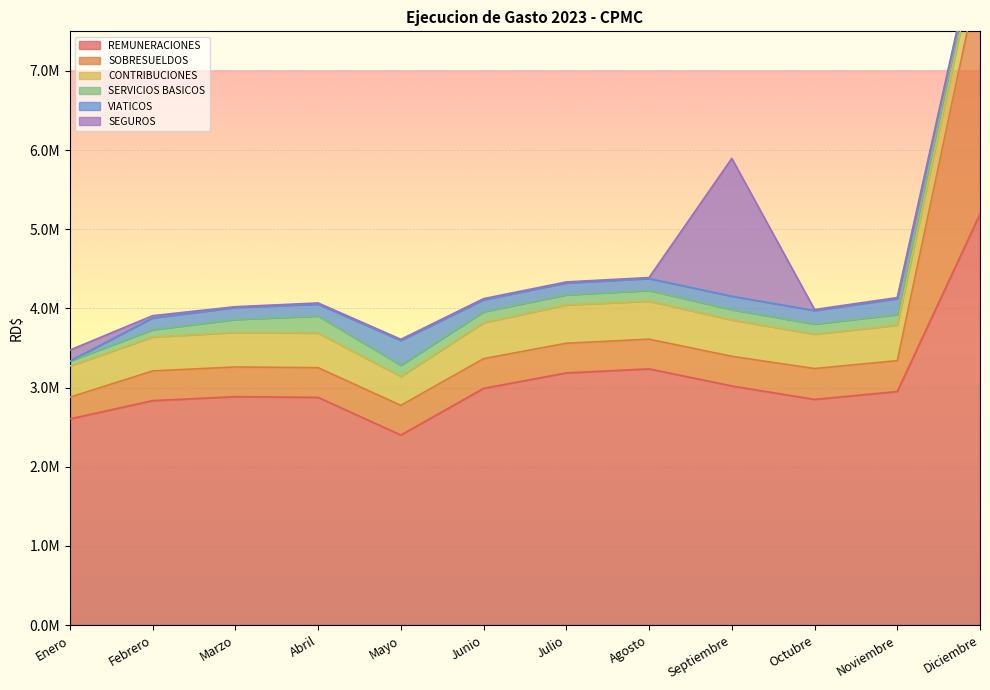

List the series in order of their peak value, highest first.

REMUNERACIONES, SOBRESUELDOS, SEGUROS, CONTRIBUCIONES, VIATICOS, SERVICIOS BASICOS